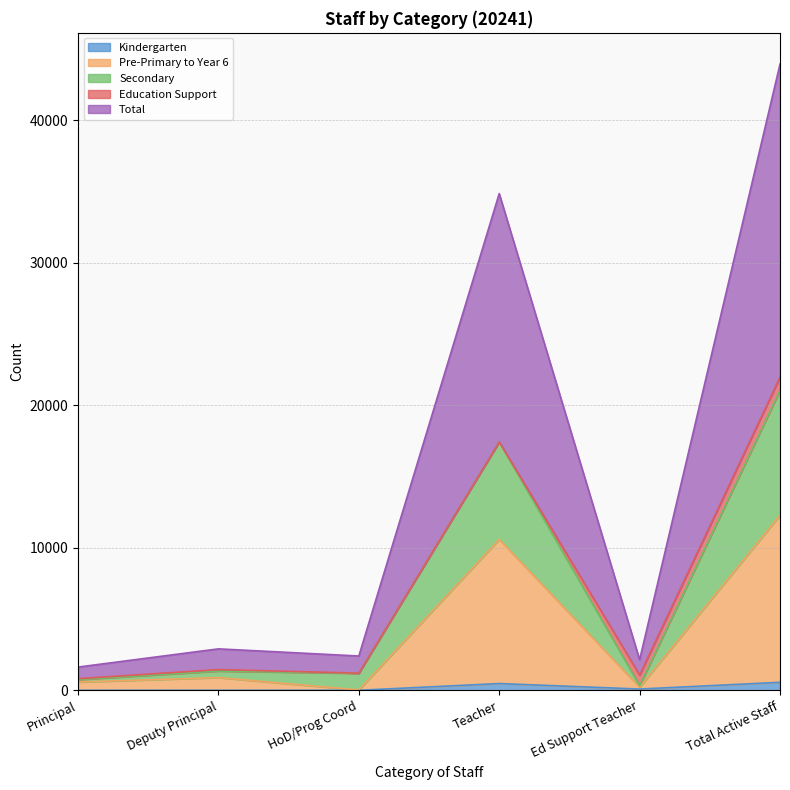

Where does the Secondary series first go above 1349?

Teacher